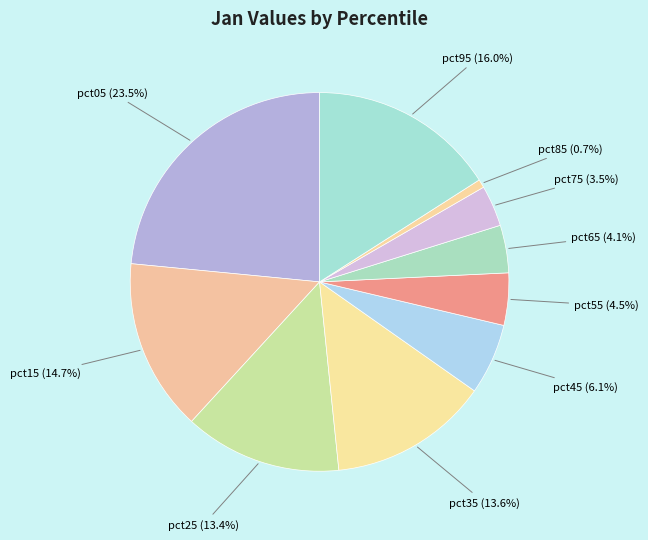

Is there any slice that represents more than half of the pie?

No